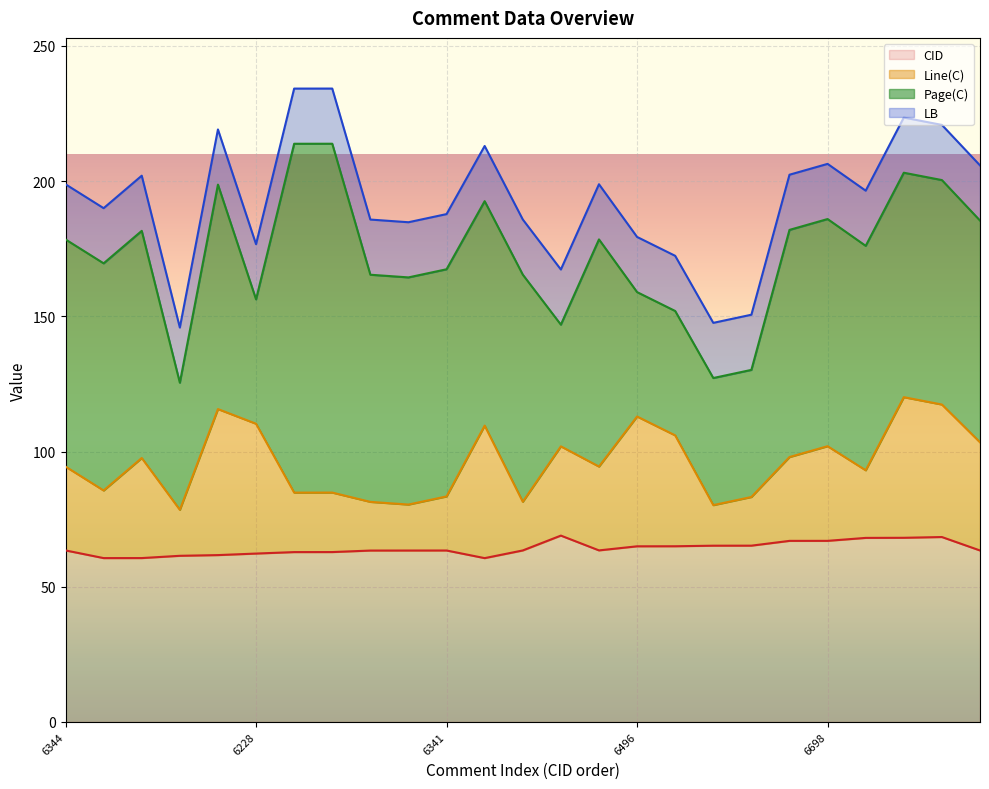

Where does the CID series first go above 63?

6344